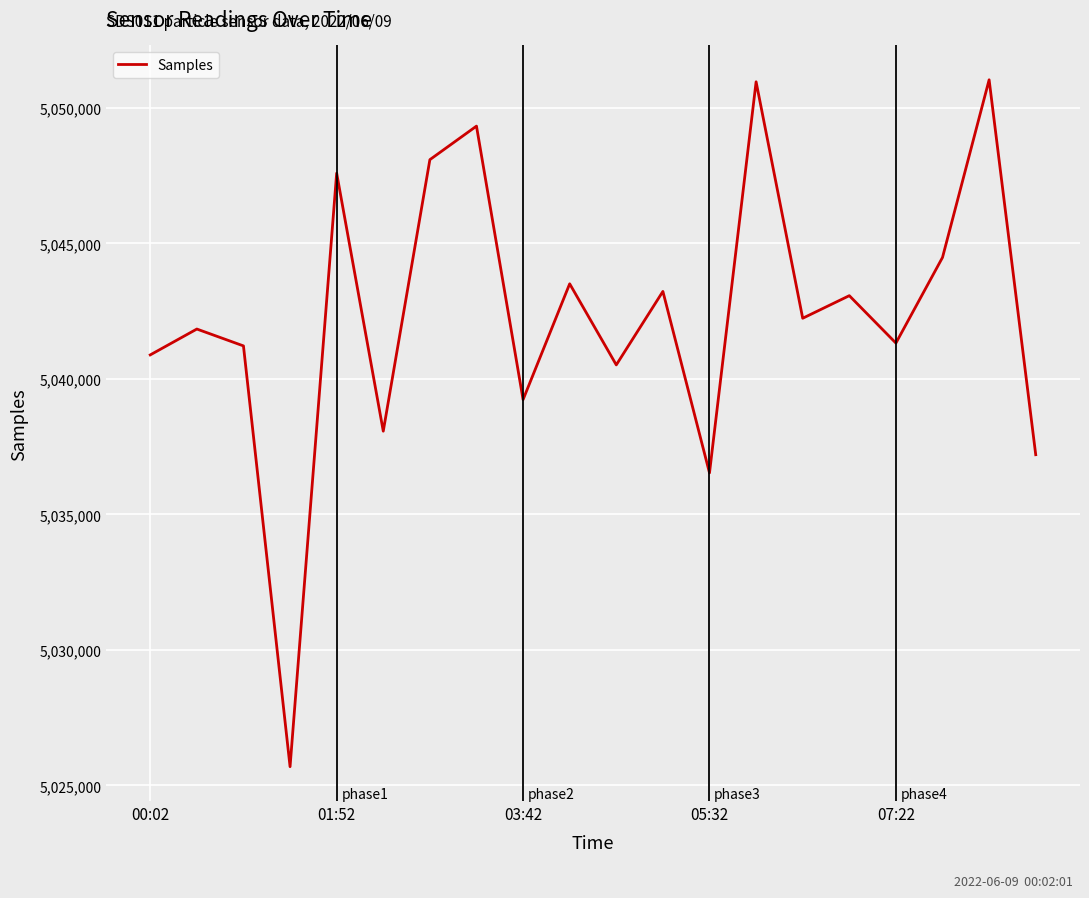

What is the greatest value displayed?

5051034